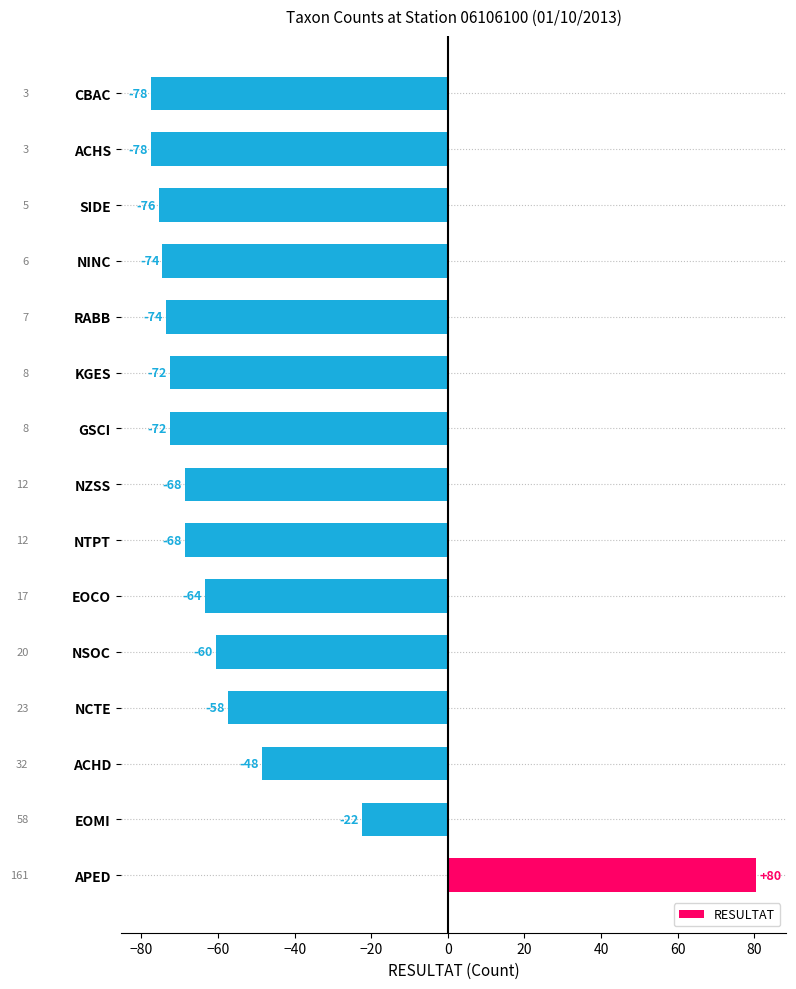

Does the chart contain any negative values?

Yes